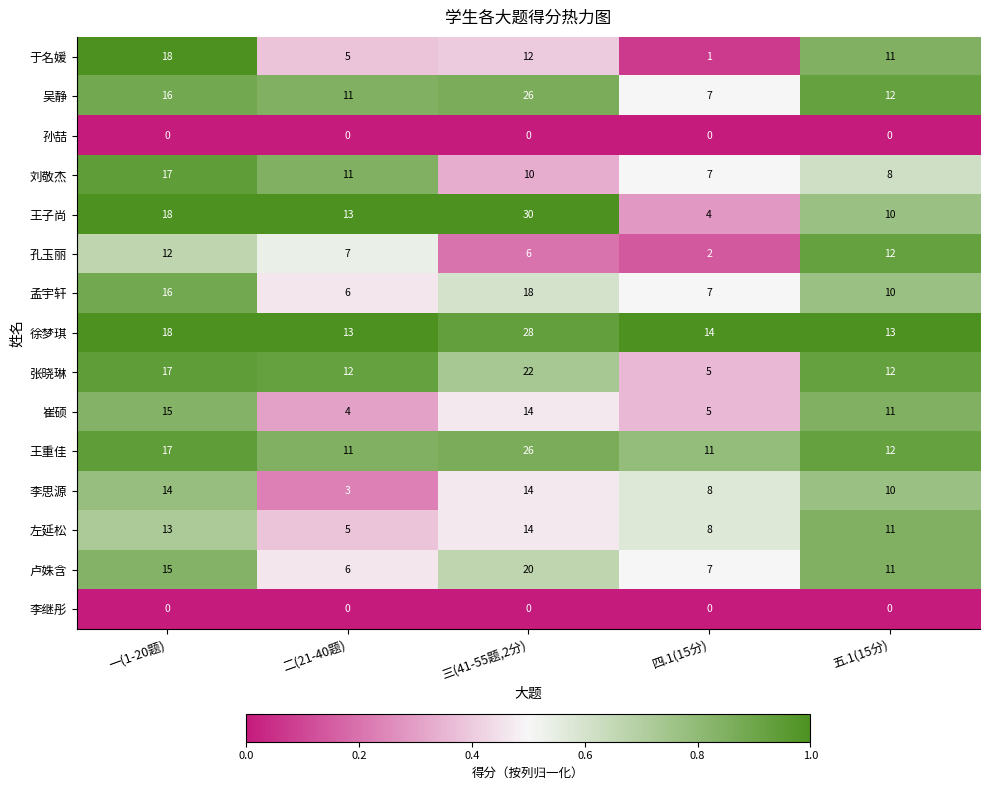

The value of 刘敬杰 at 二(21-40题) is 11. True or false?

True